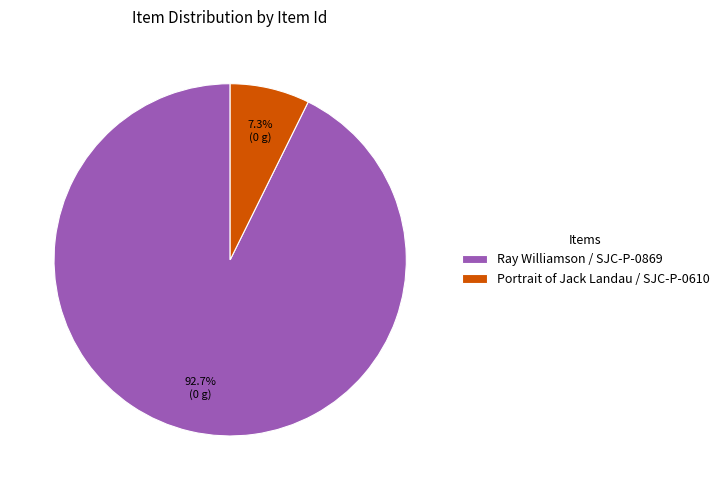

Is the sum of Ray Williamson / SJC-P-0869 and Portrait of Jack Landau / SJC-P-0610 greater than half?

Yes